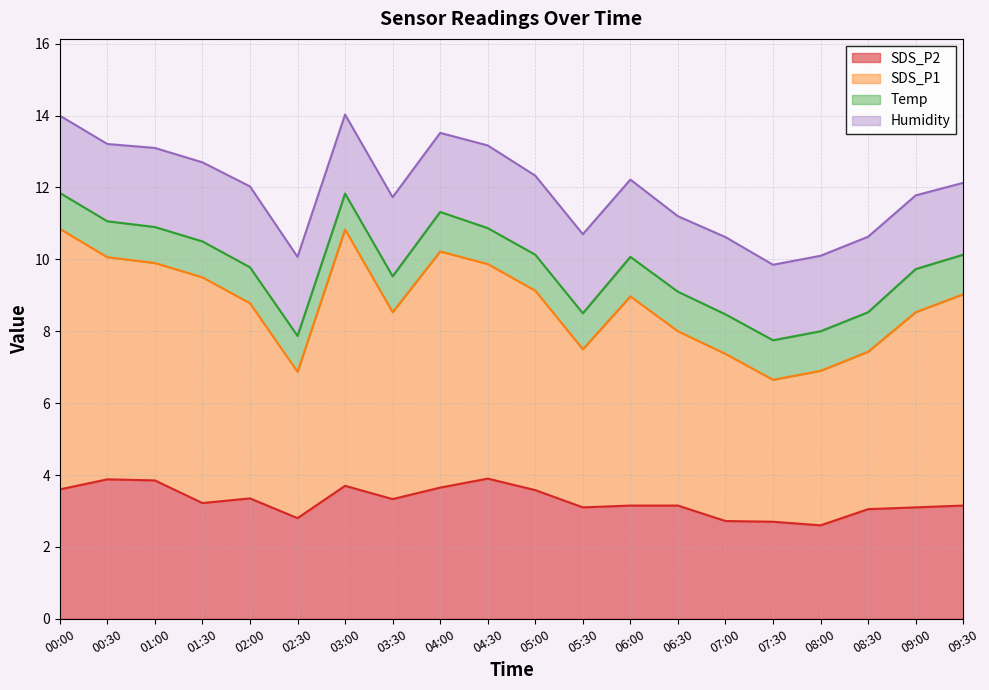

True or false: SDS_P1 and SDS_P2 cross at least once.

False